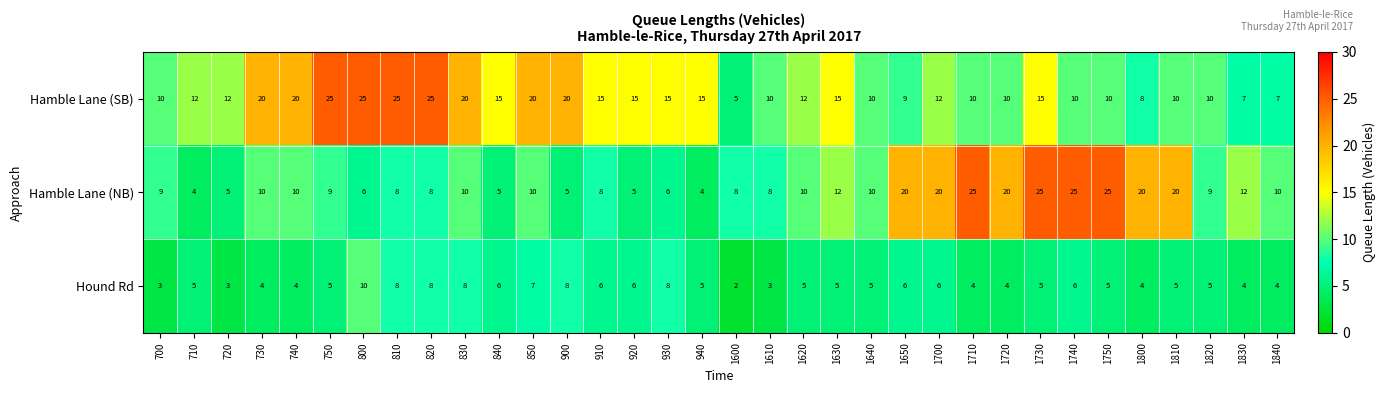

At which category is the sum across all series the highest?

1730